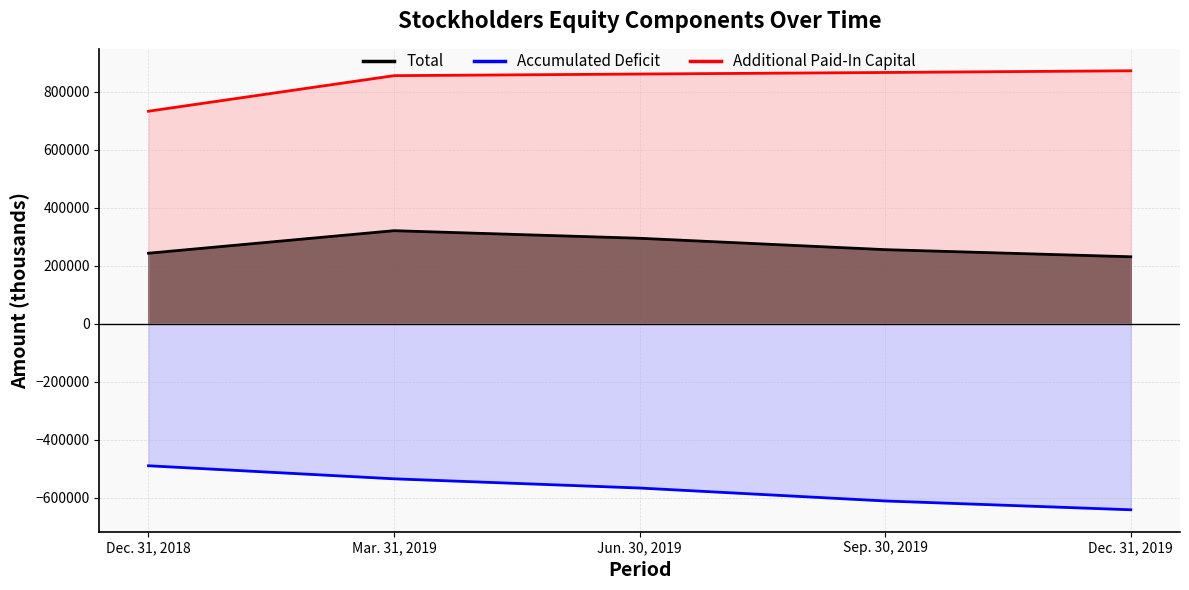

Where does the Accumulated Deficit series first go above -567055?

Dec. 31, 2018